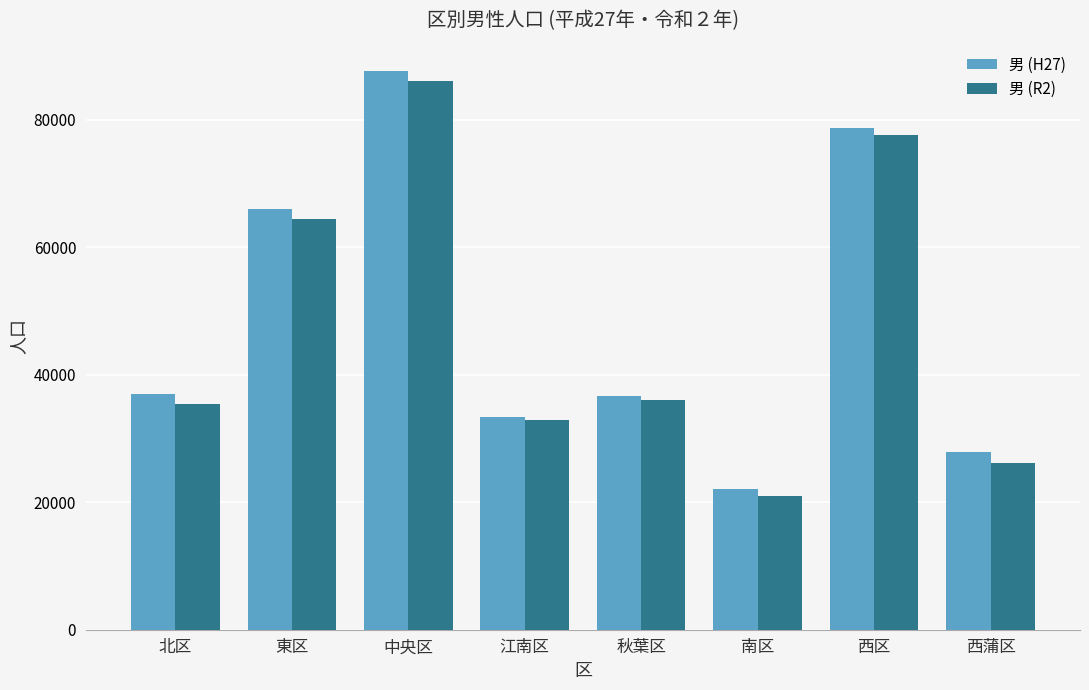

Rank the series by their maximum value, from highest to lowest.

男 (H27), 男 (R2)